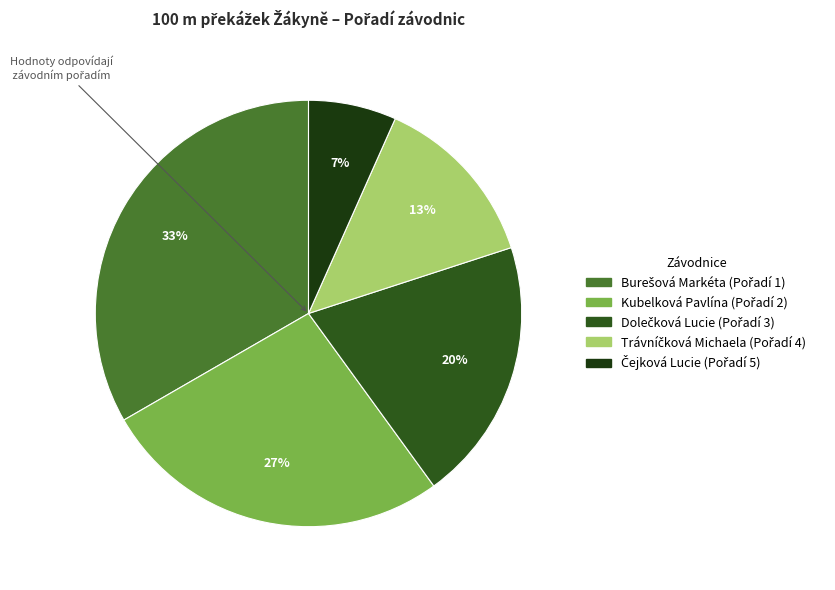

Count the number of slices in the pie.

5